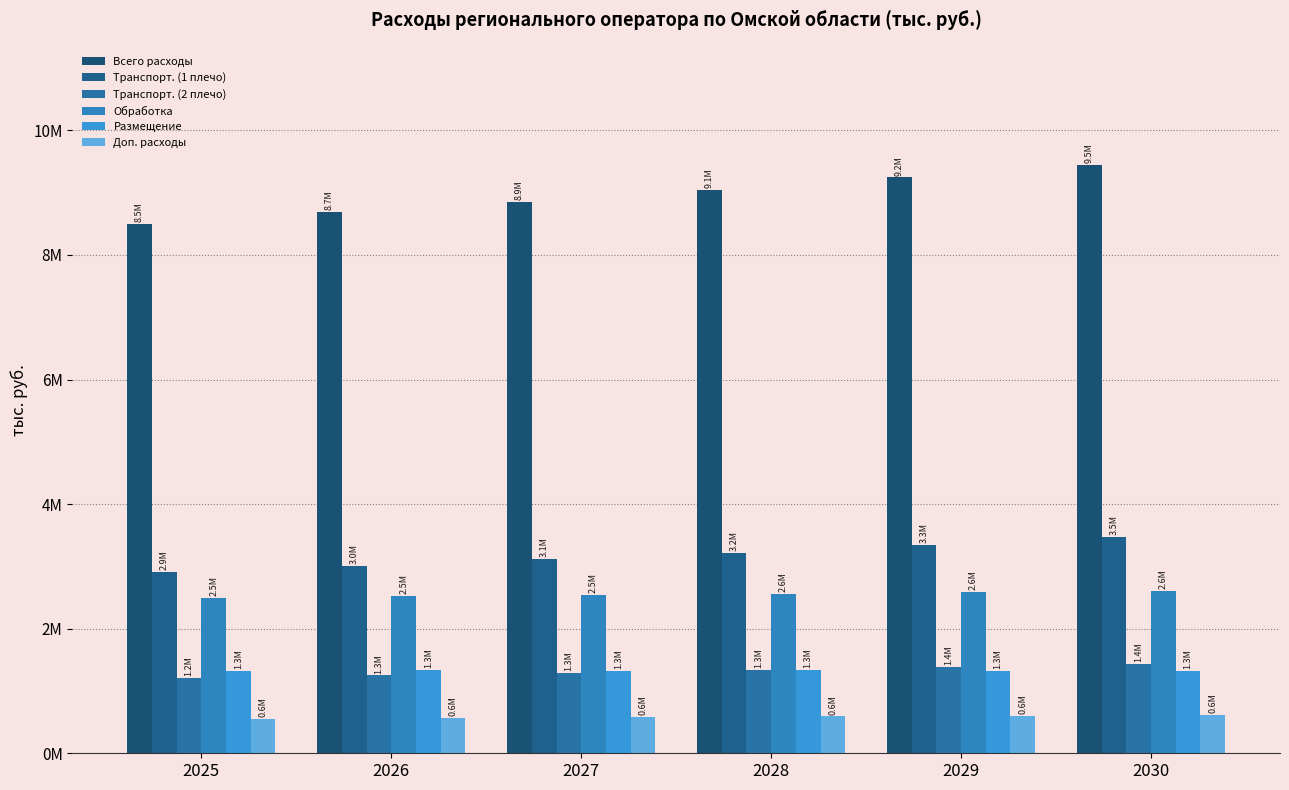

Does the chart contain stacked bars?

No